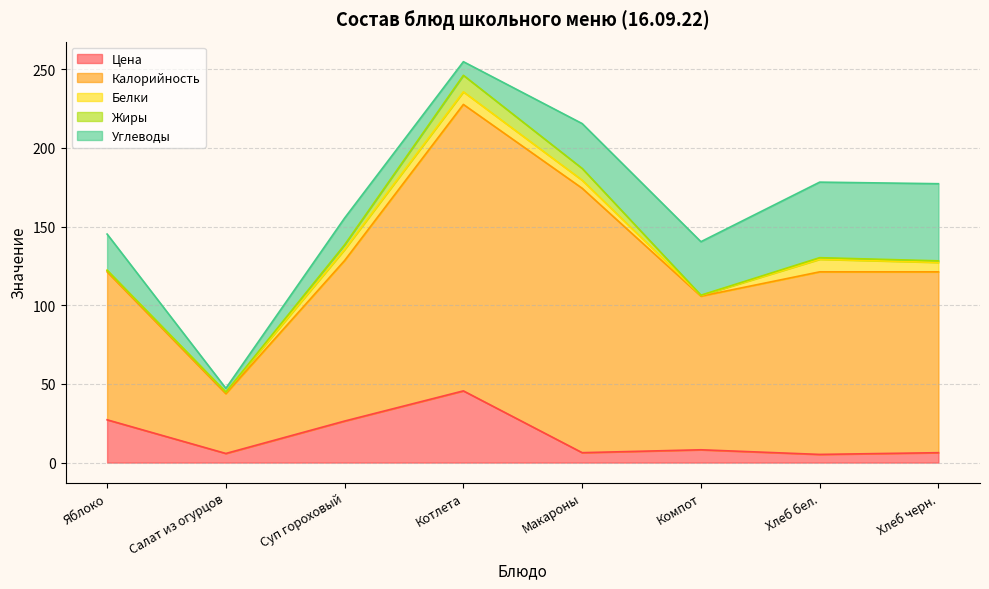

What is the label of the 1st point from the right?

Хлеб черн.